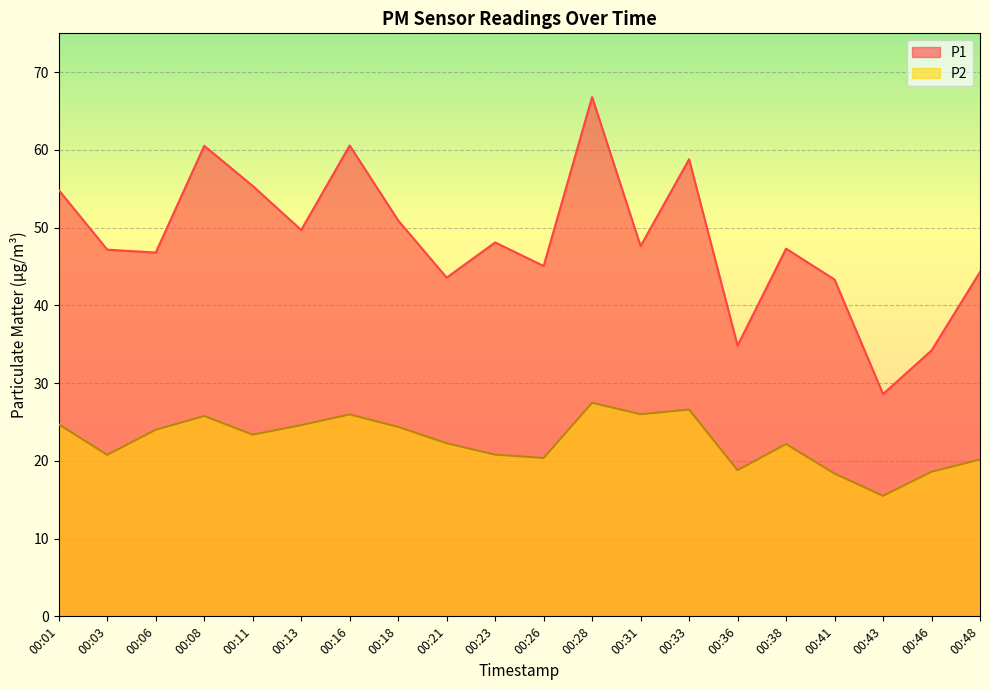

The P2 series shows 24.7 at 00:01. True or false?

True